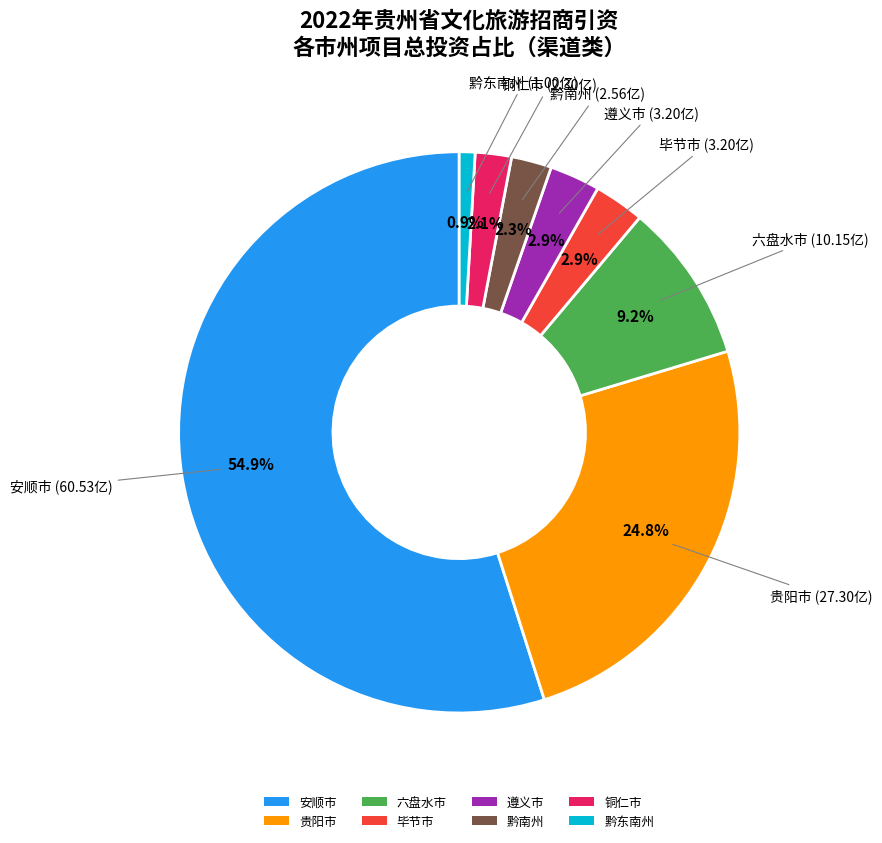

What is the total percentage of 毕节市 and 贵阳市?

27.7%